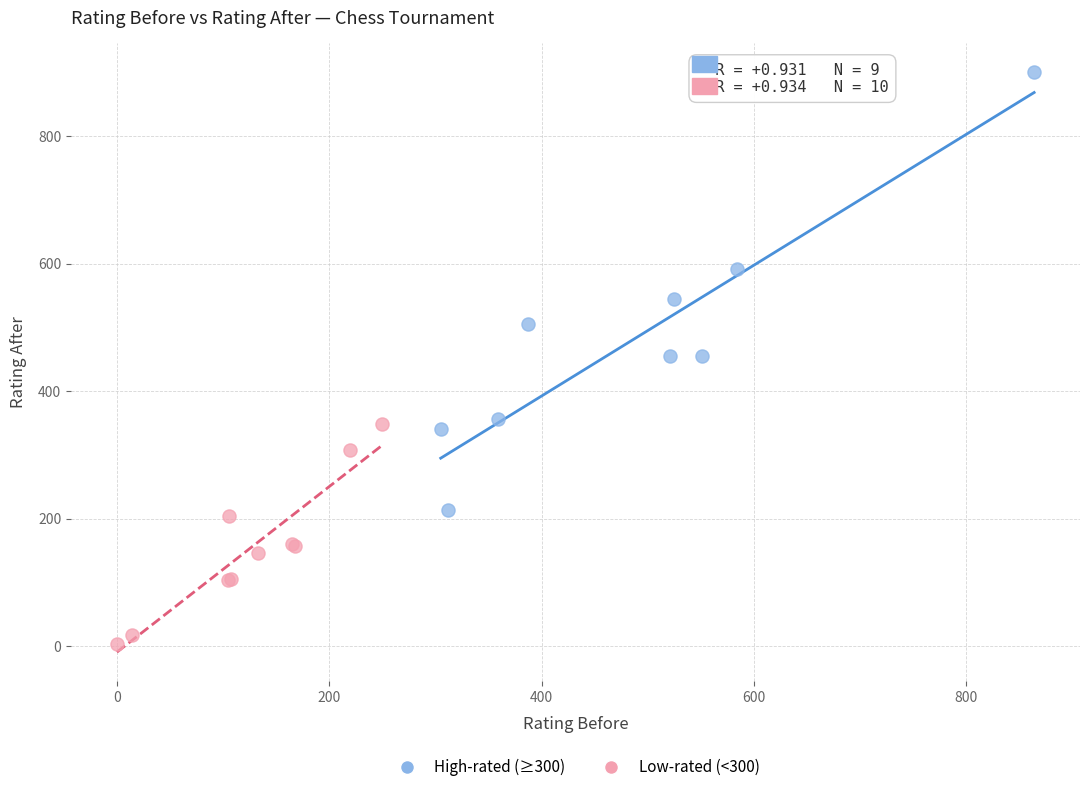

Which series contains the highest Y value?

High-rated (≥300)